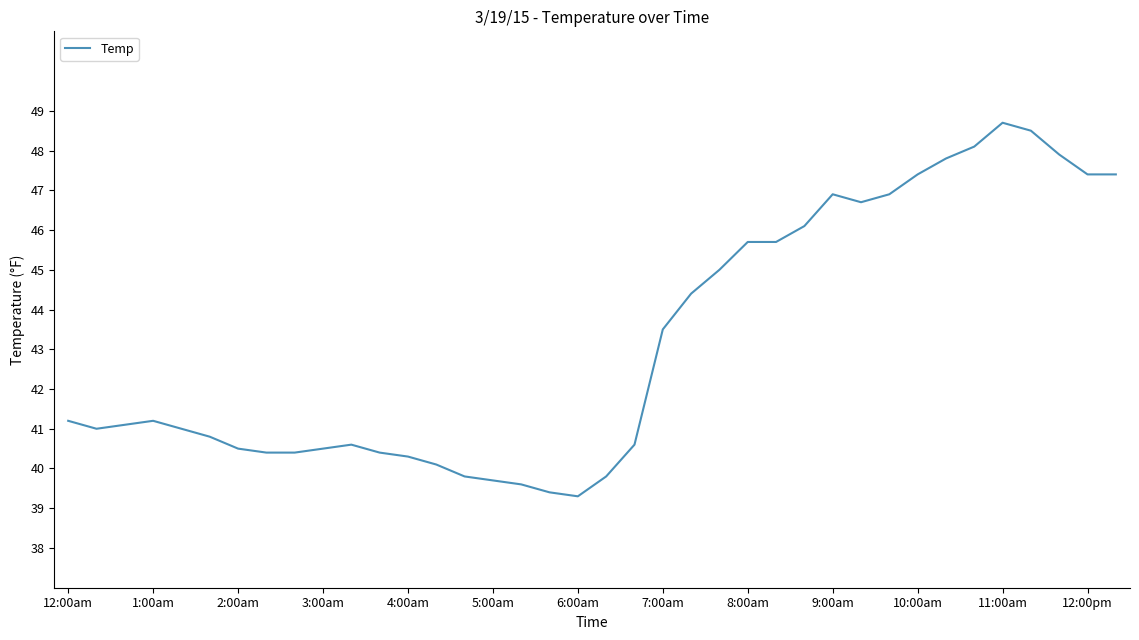

What is the difference between the maximum and minimum values?

9.4